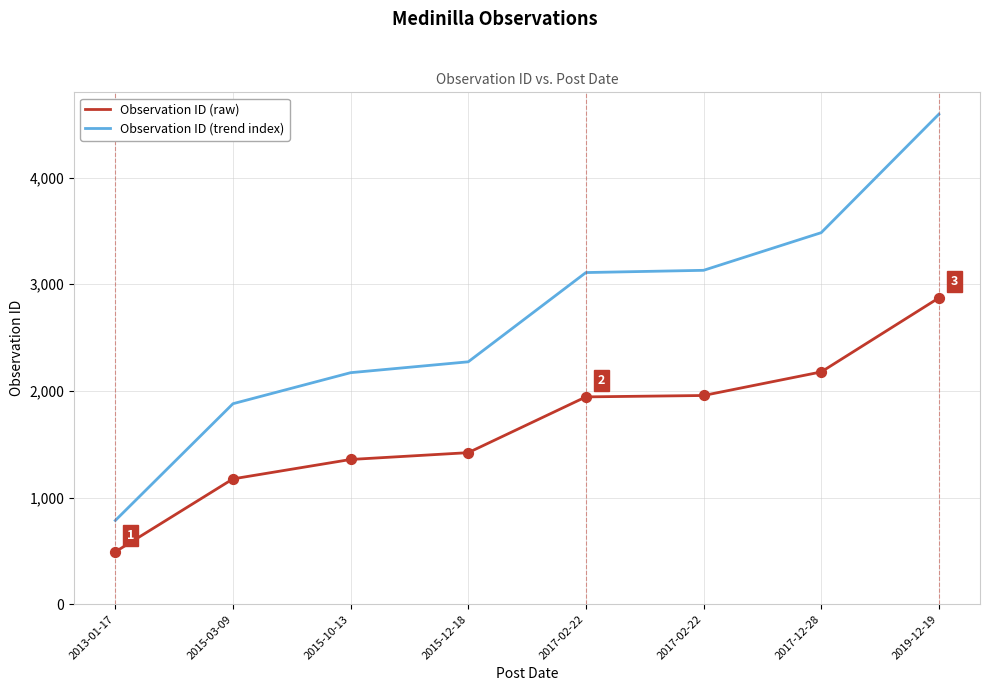

How many lines are shown in the chart?

2